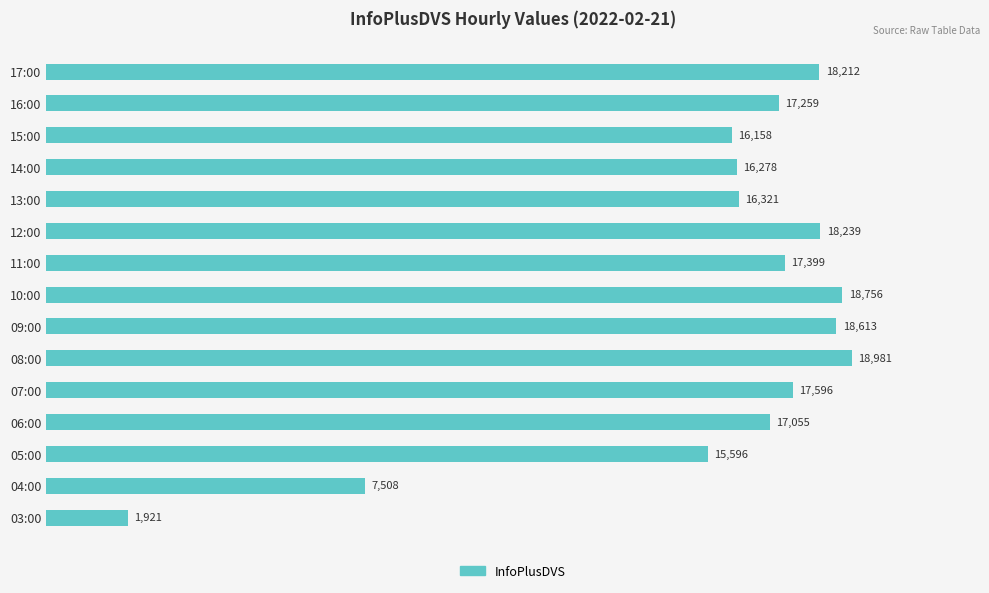

What is the minimum value shown in the chart?

1921